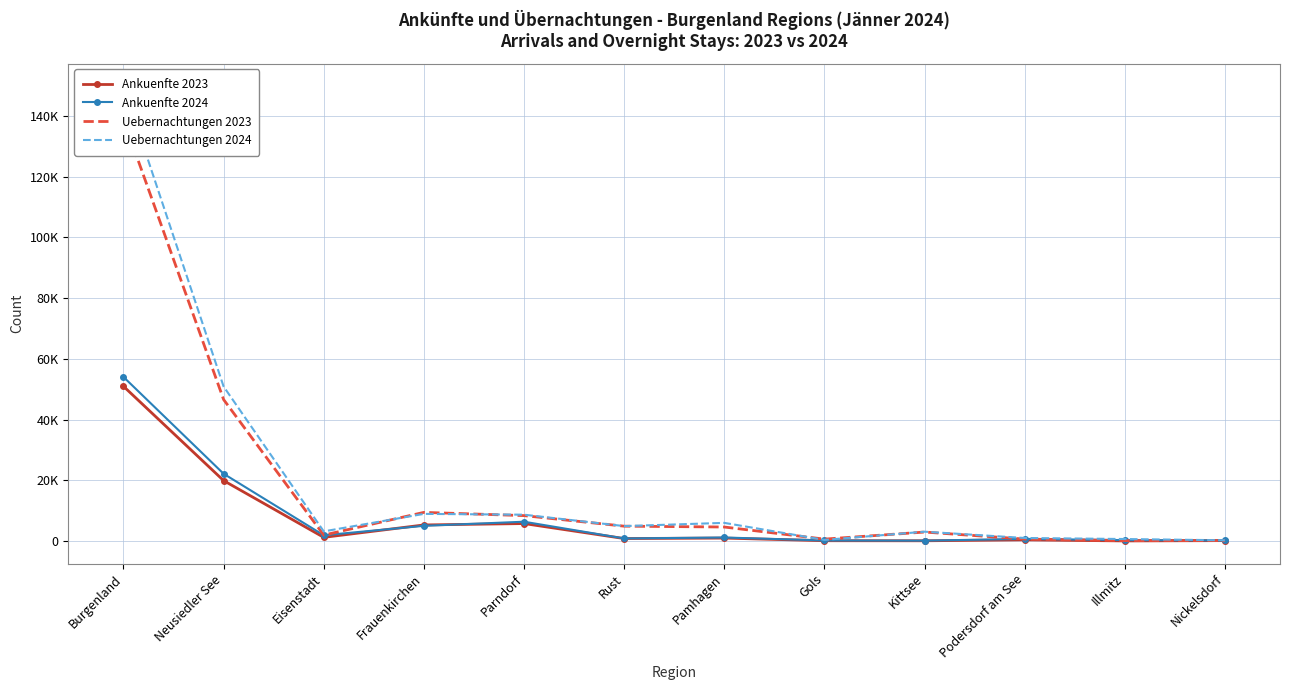

How many lines are shown in the chart?

4